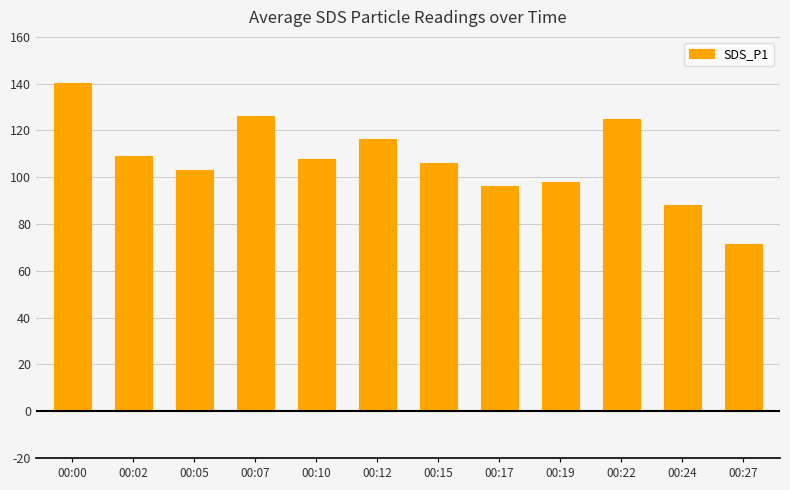

Read the value at 00:07.

126.3